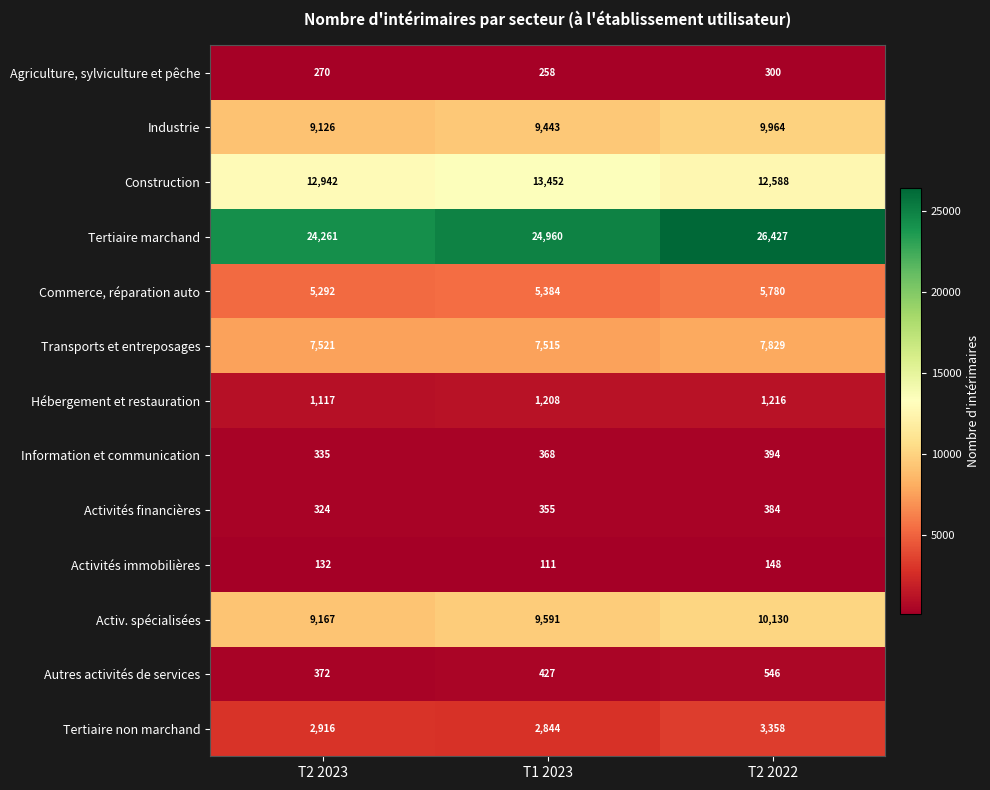

Which series has the largest total across all categories?

Tertiaire marchand